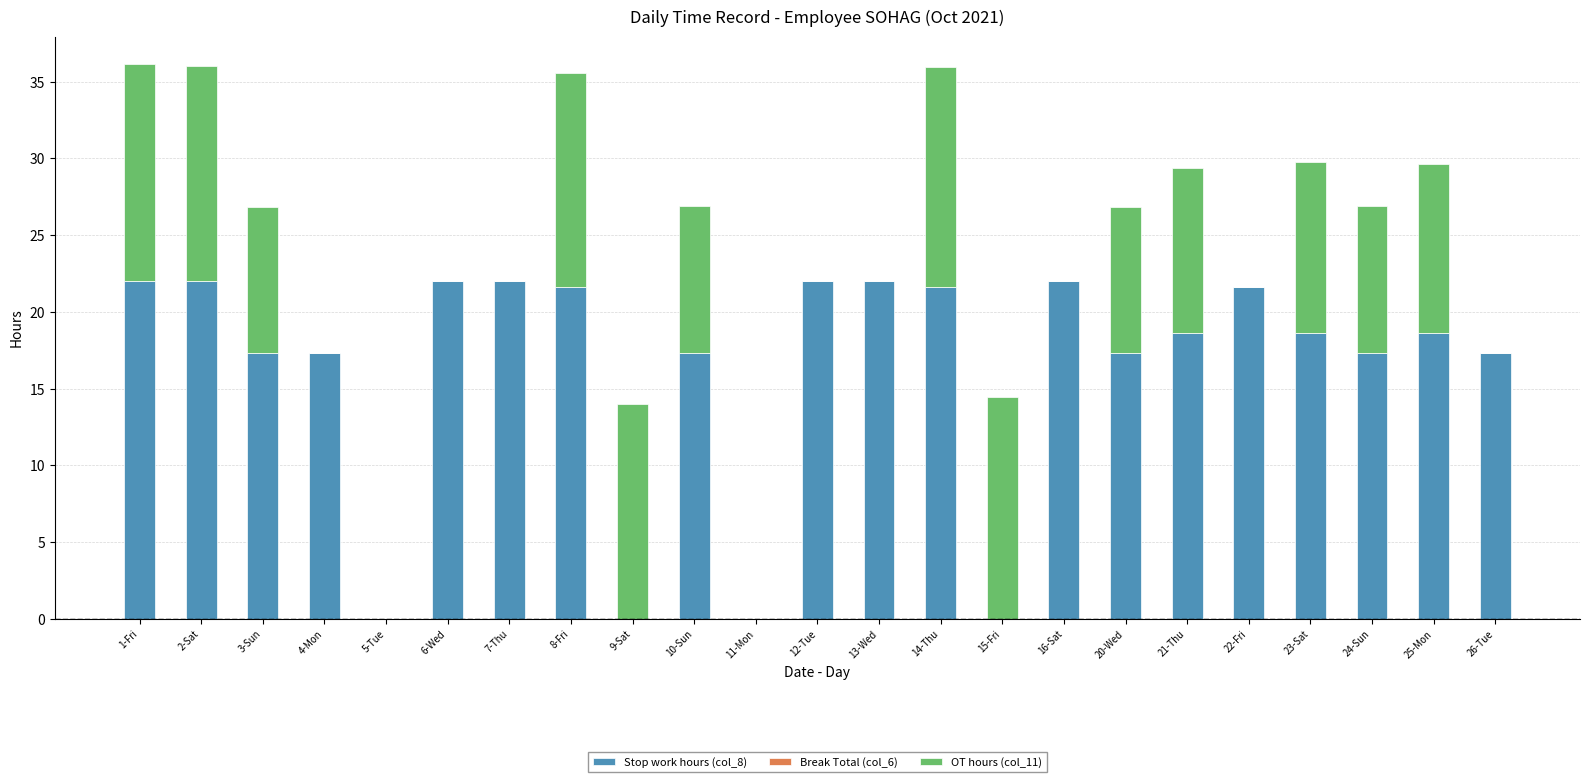

Count the number of categories in the chart.

23